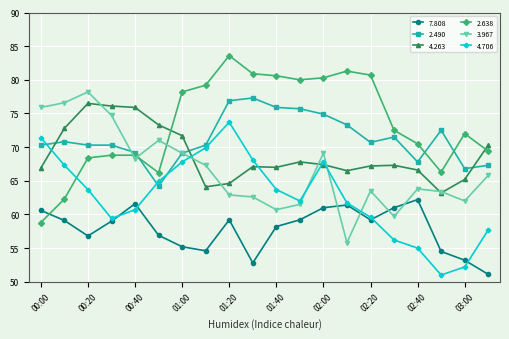

What is the greatest value displayed?

83.6